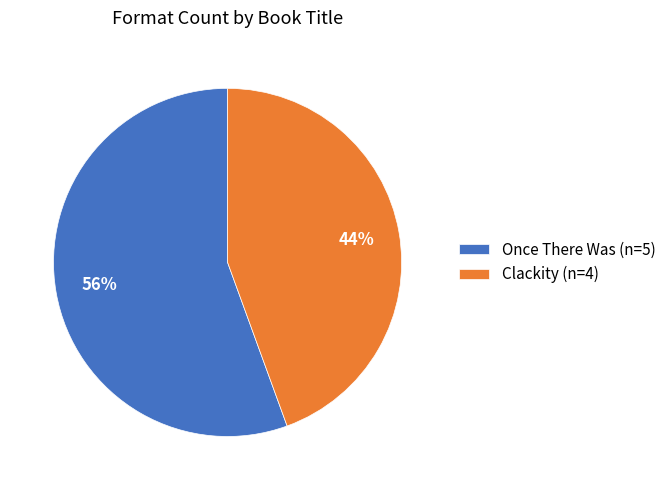

Between Clackity (n=4) and Once There Was (n=5), which is larger?

Once There Was (n=5)